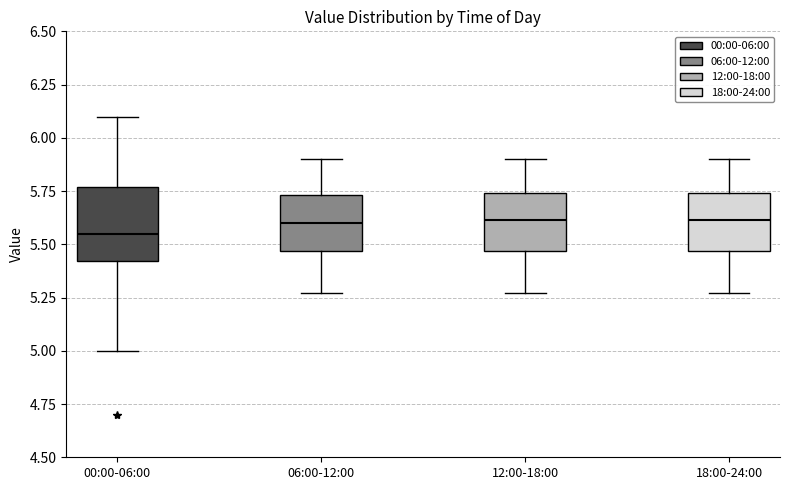

Which box is the tallest, from its lower edge to its upper edge?

00:00-06:00